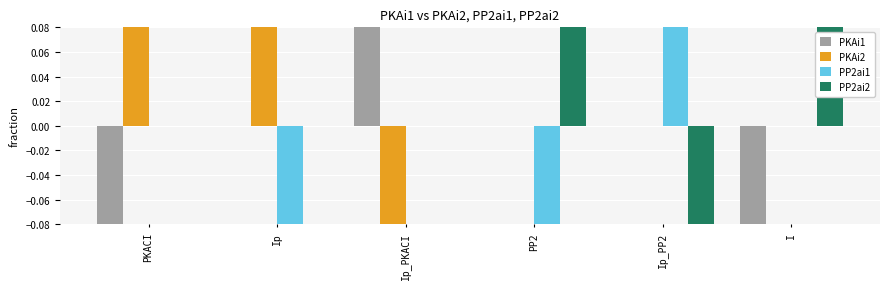

What is the maximum value for PKAi1?

1